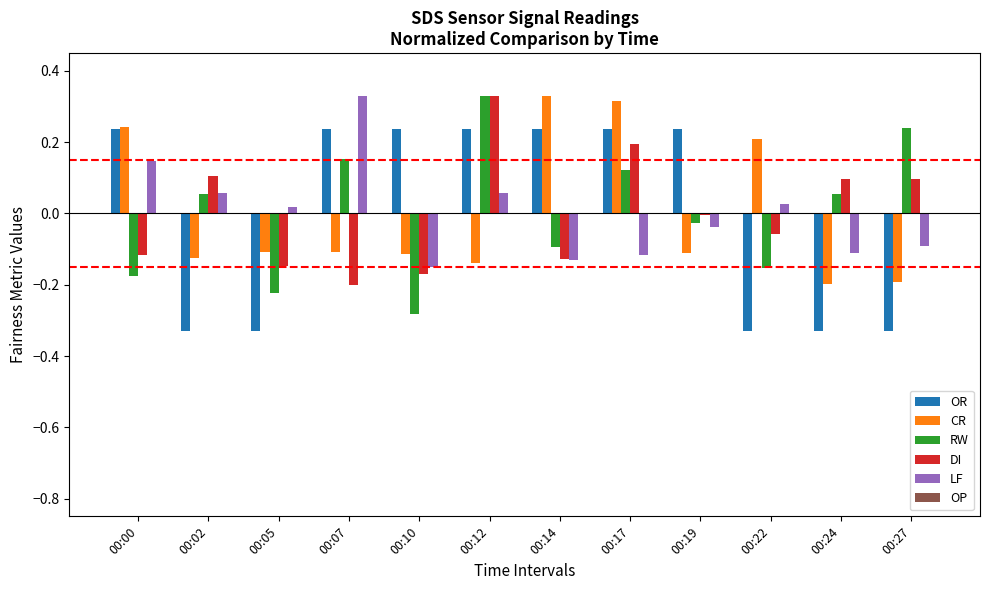

Where is RW nearest to the value 0?

00:19